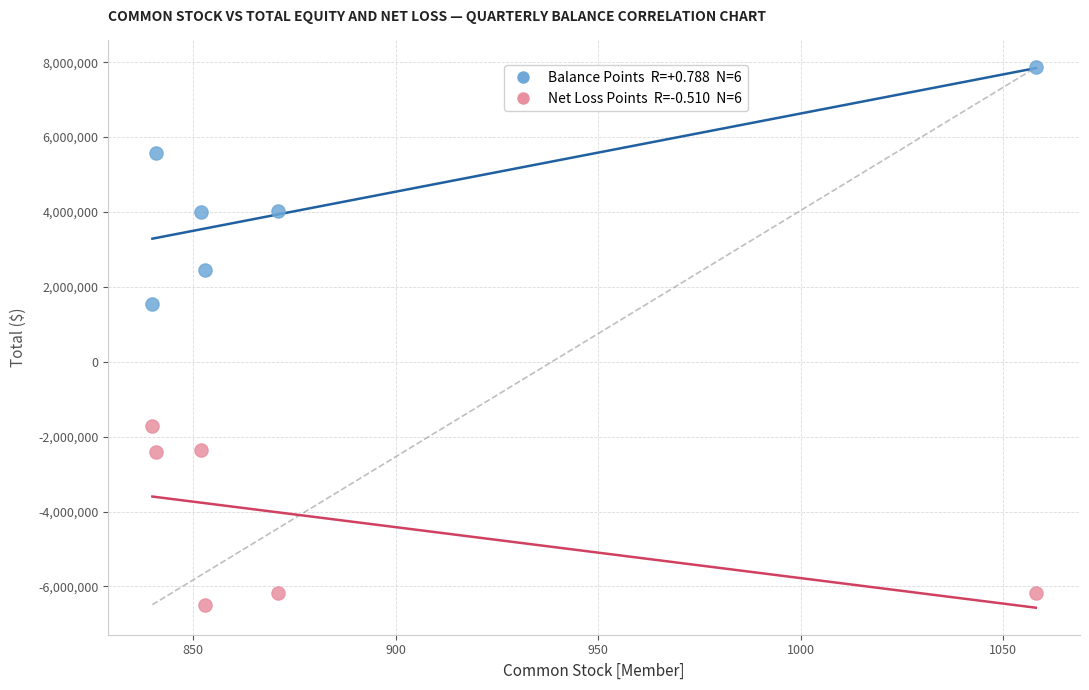

Across all data points, what is the average X value?

886